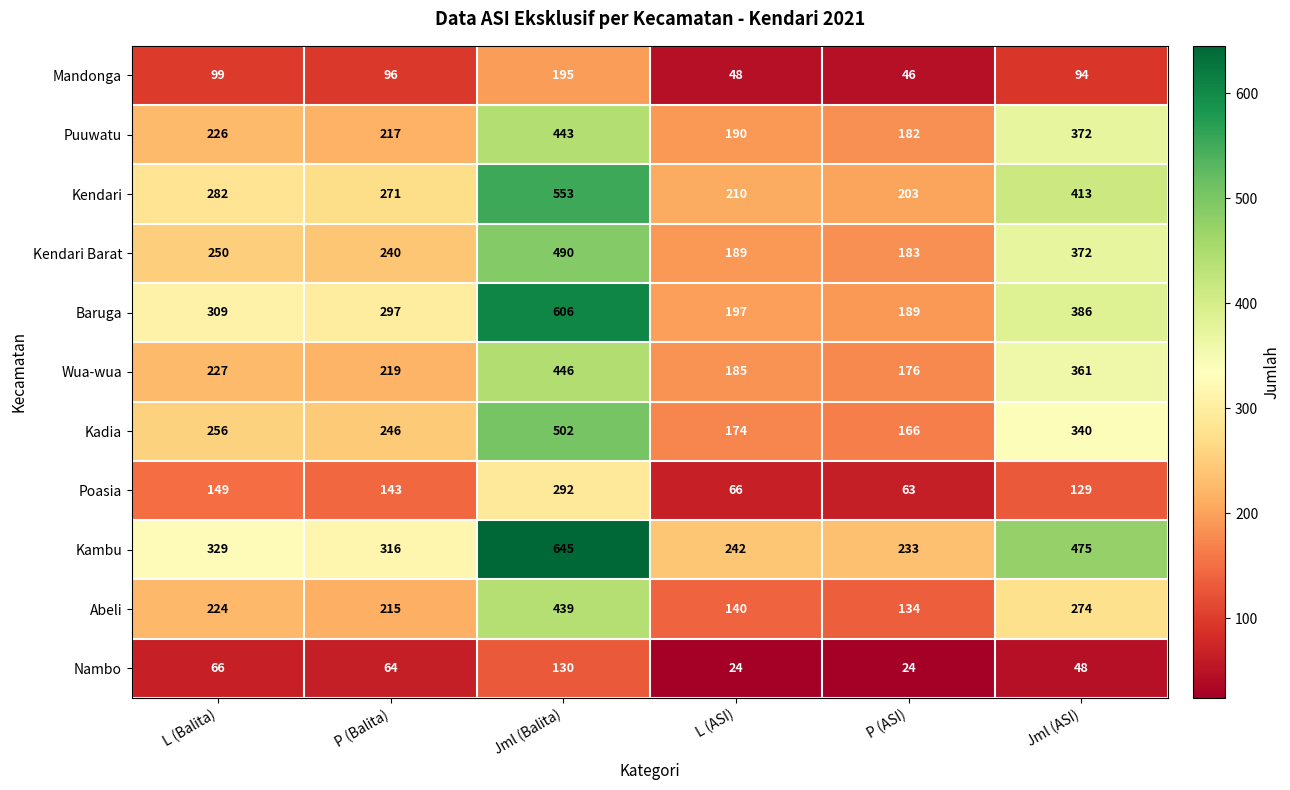

At which category is the sum across all series the highest?

Jml (Balita)